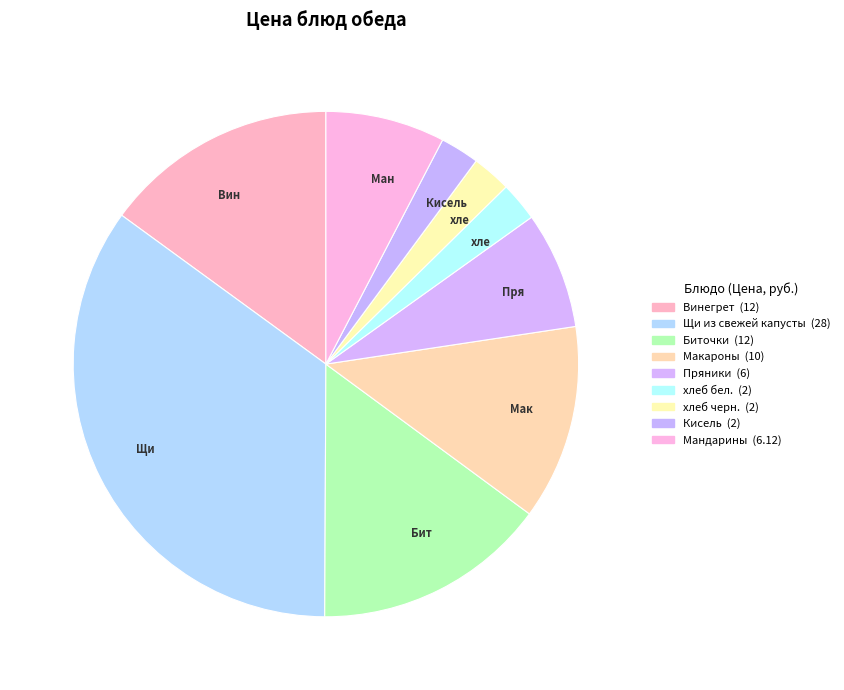

How many slices are in this pie chart?

9